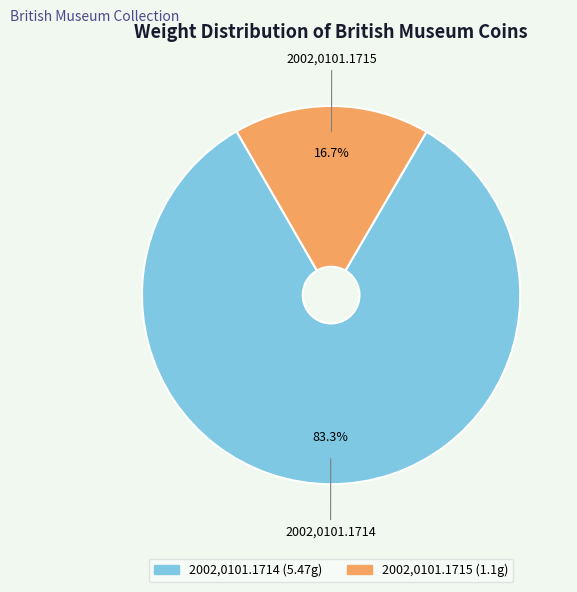

Combined, do 2002,0101.1715 and 2002,0101.1714 account for over 50%?

Yes